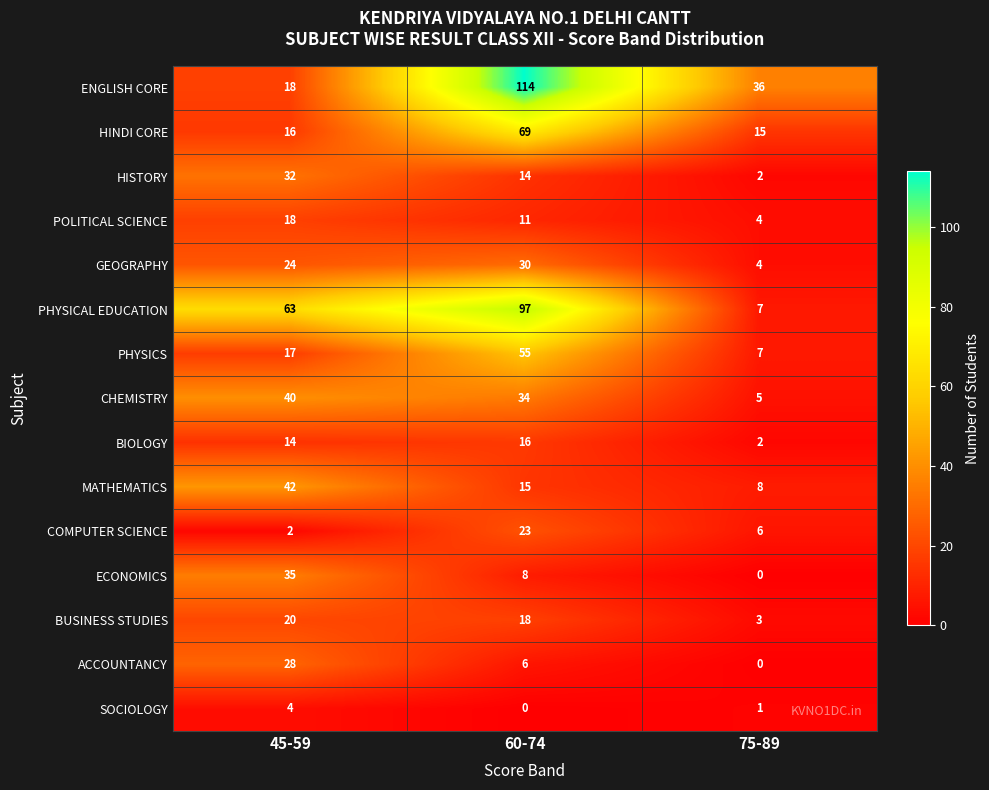

At which category is the sum across all series the highest?

60-74